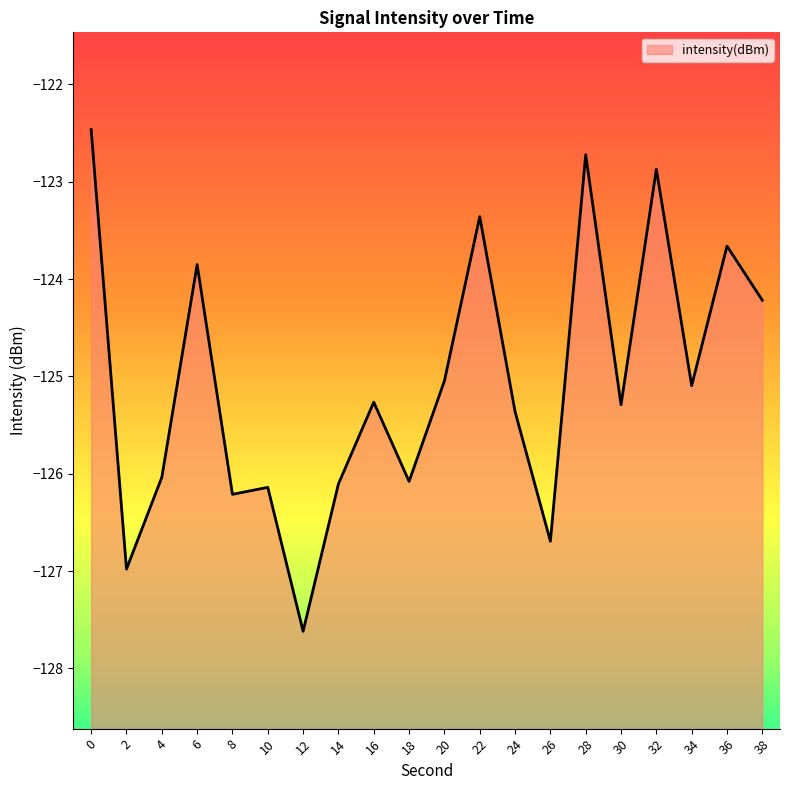

What is the difference between the values at 26 and 16?

1.4